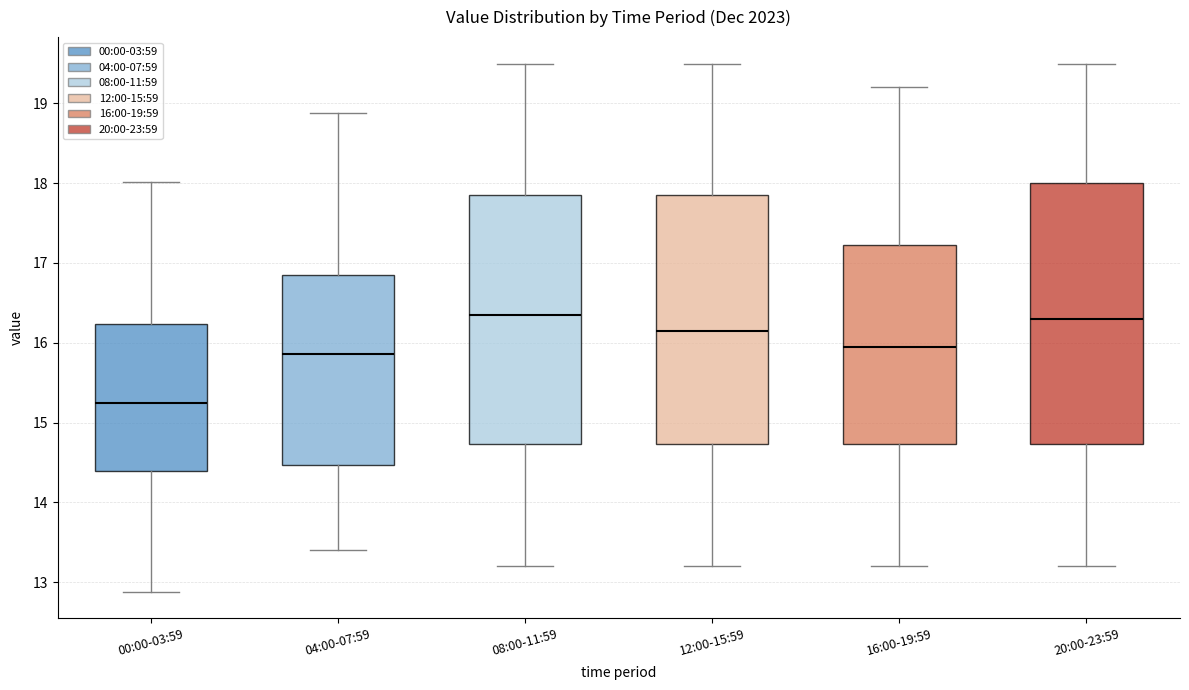

Where is the upper edge of the box for 08:00-11:59 on the y-axis? The values are not printed on the chart, so give them approximately, as read against the axis.

17.9